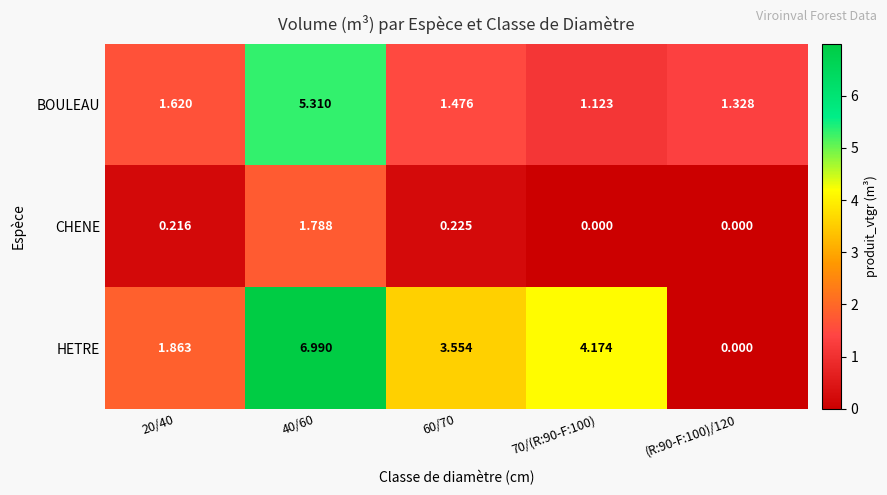

What is the total value across all series at 40/60?

14.1